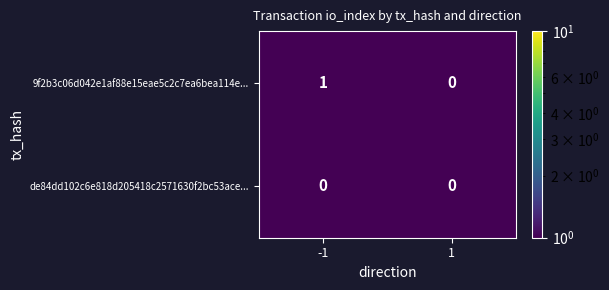

List the series in order of their peak value, highest first.

9f2b3c06d042e1af88e15eae5c2c7ea6bea114e..., de84dd102c6e818d205418c2571630f2bc53ace...